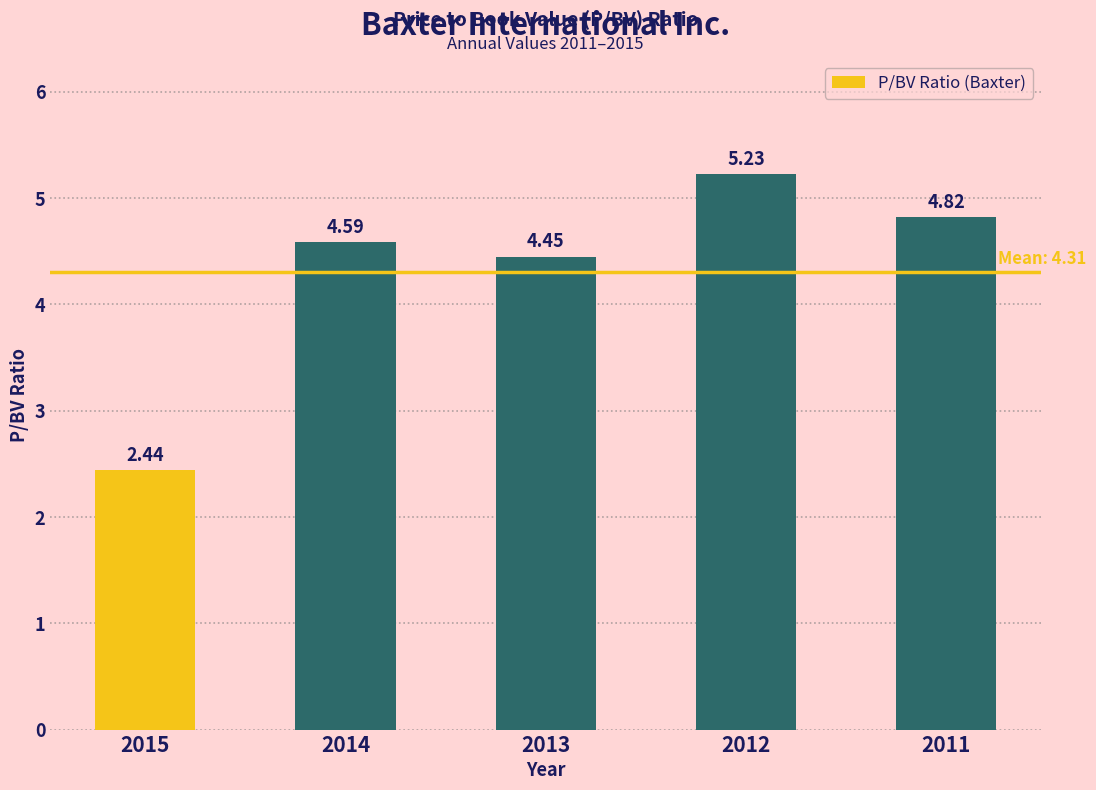

List the labels in order of value, largest first.

2012, 2011, 2014, 2013, 2015